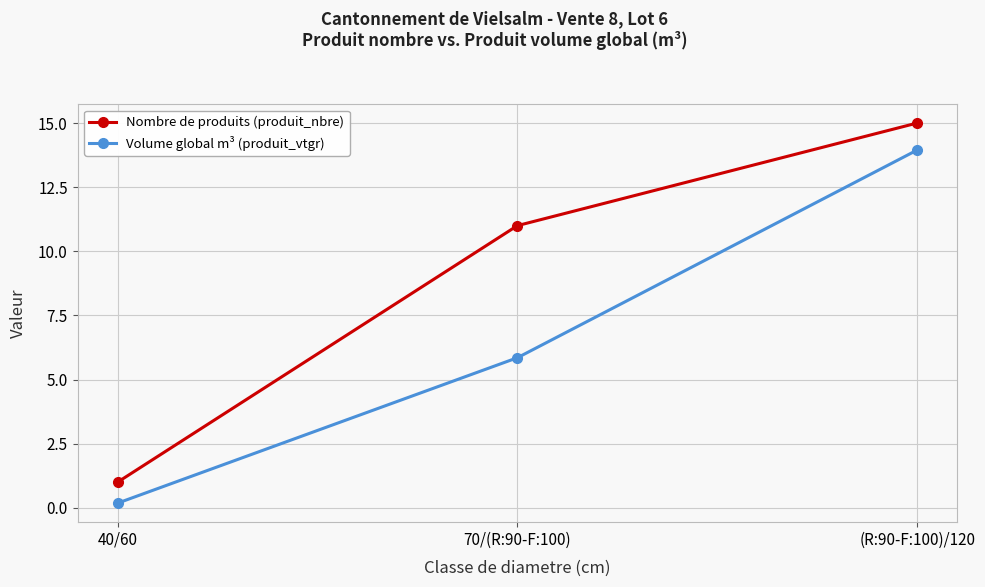

What is the label of the 1st point from the right?

(R:90-F:100)/120